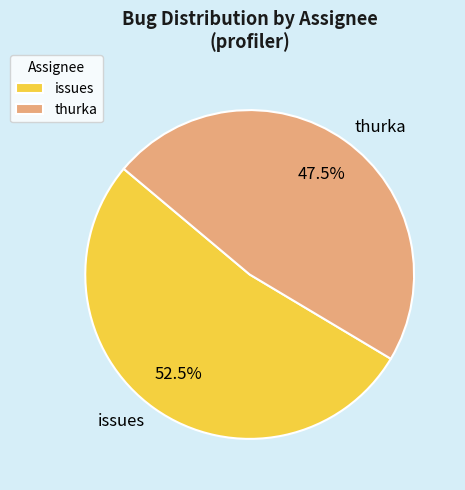

Which slice is the largest?

issues